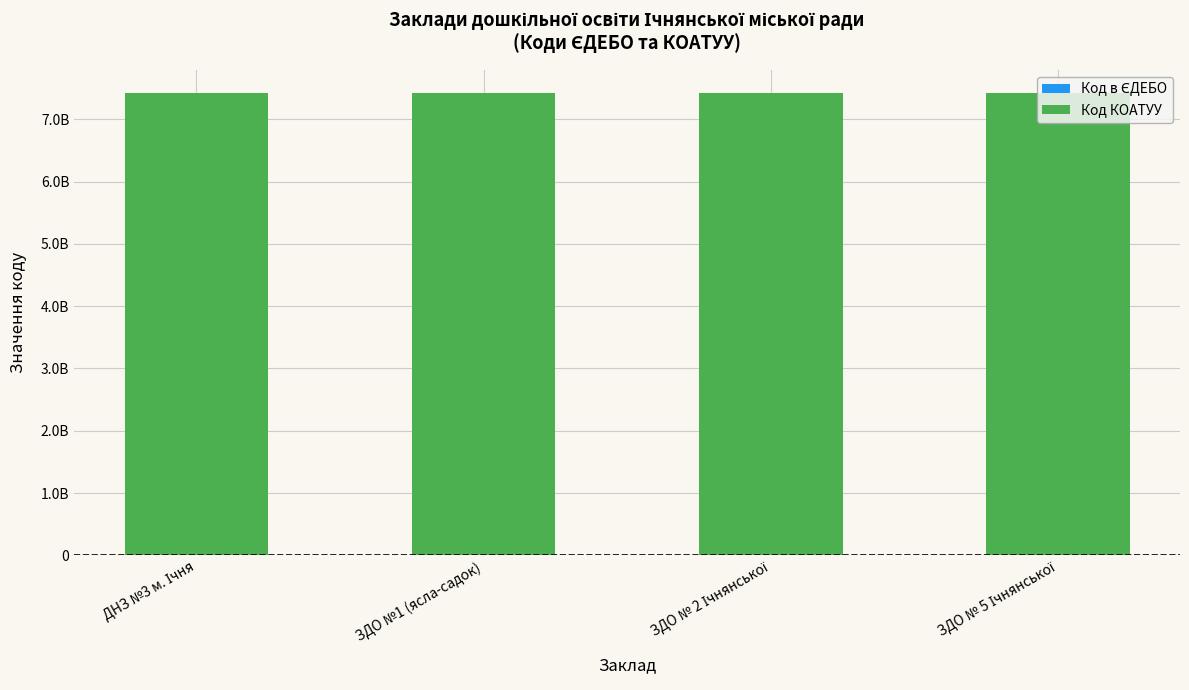

Does the chart contain stacked bars?

Yes